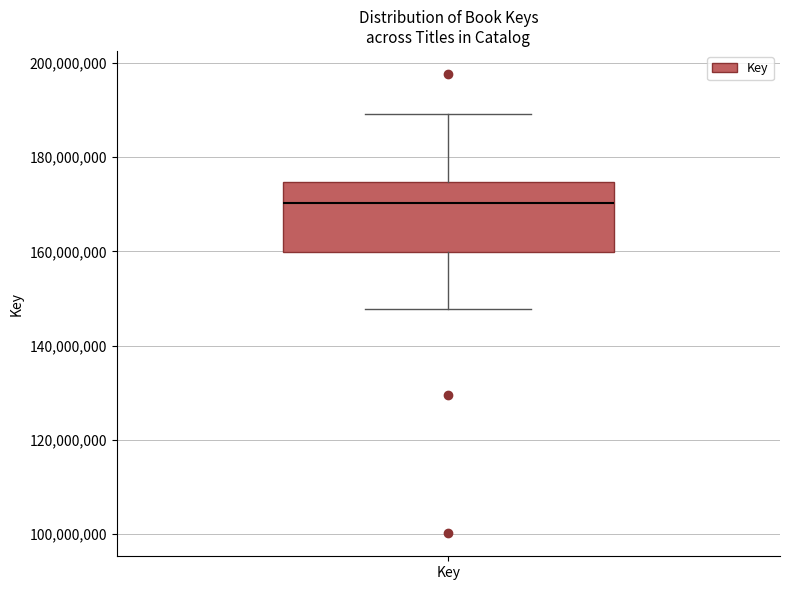

Read this box plot against the y-axis: the position of the median line, the range covered by the box, and the ends of both whiskers. The values are not printed on the chart, so give them approximately, as read against the axis.

median 170000000, box 160000000 to 174000000, whiskers 148000000 to 190000000